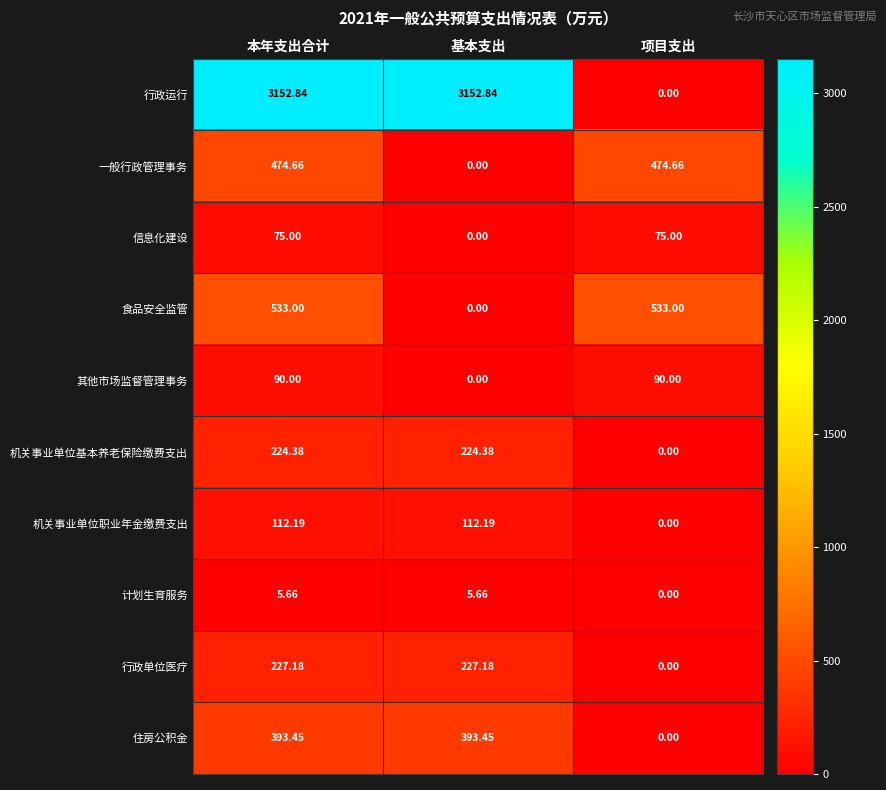

Which category has the lowest value in the 机关事业单位基本养老保险缴费支出 series?

项目支出